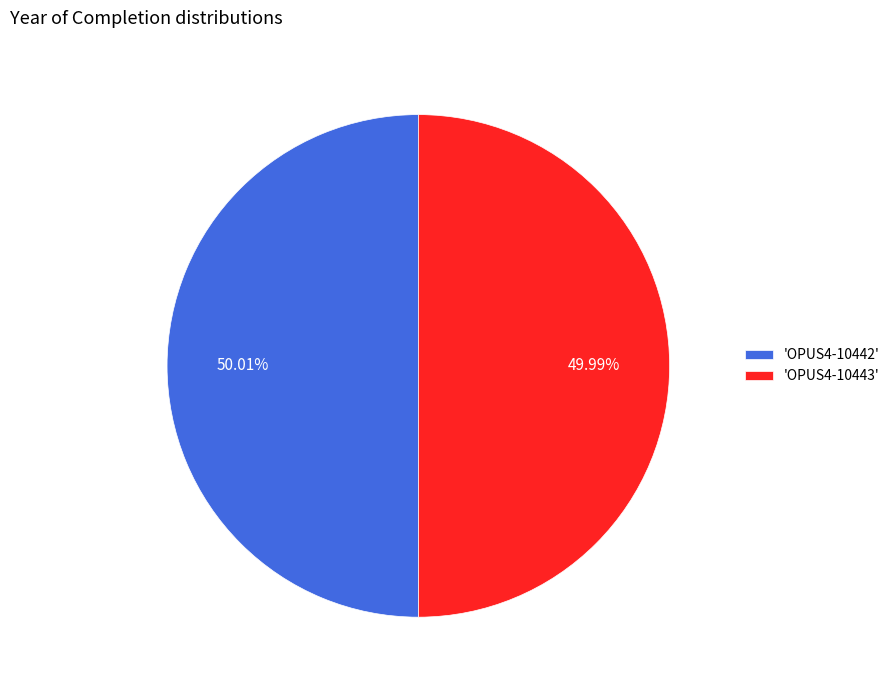

Approximately how many times larger is the value at 'OPUS4-10442' compared to 'OPUS4-10443'?

1.0